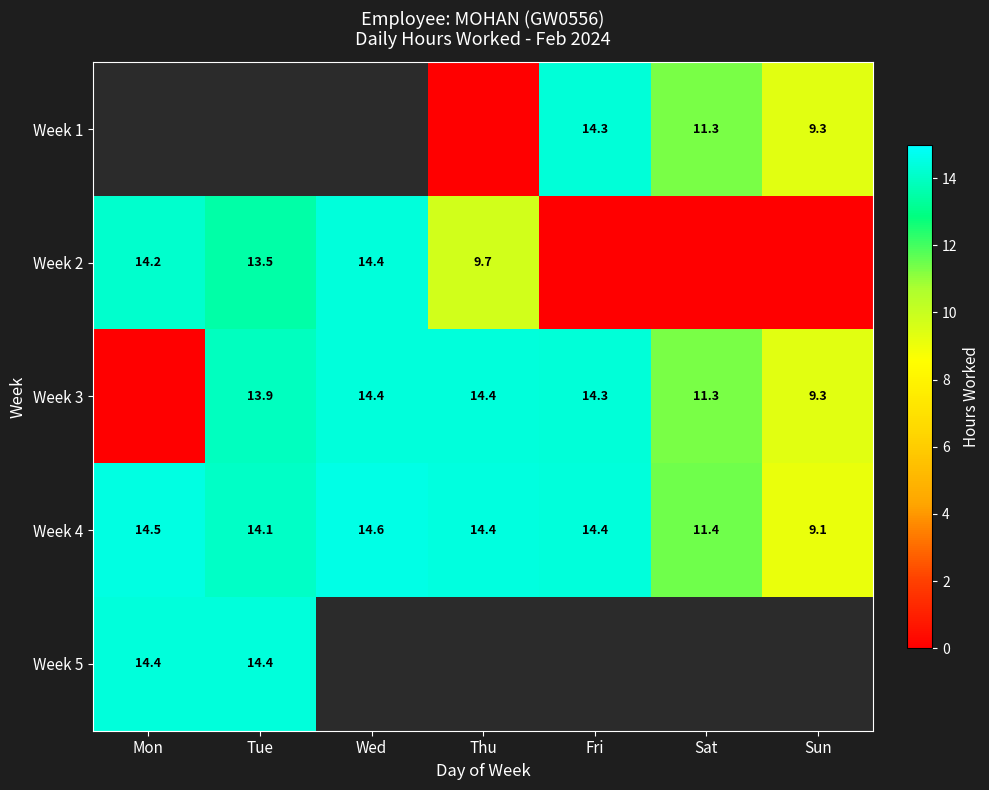

Is it true that Week 4 equals 9.1 at Sun?

True